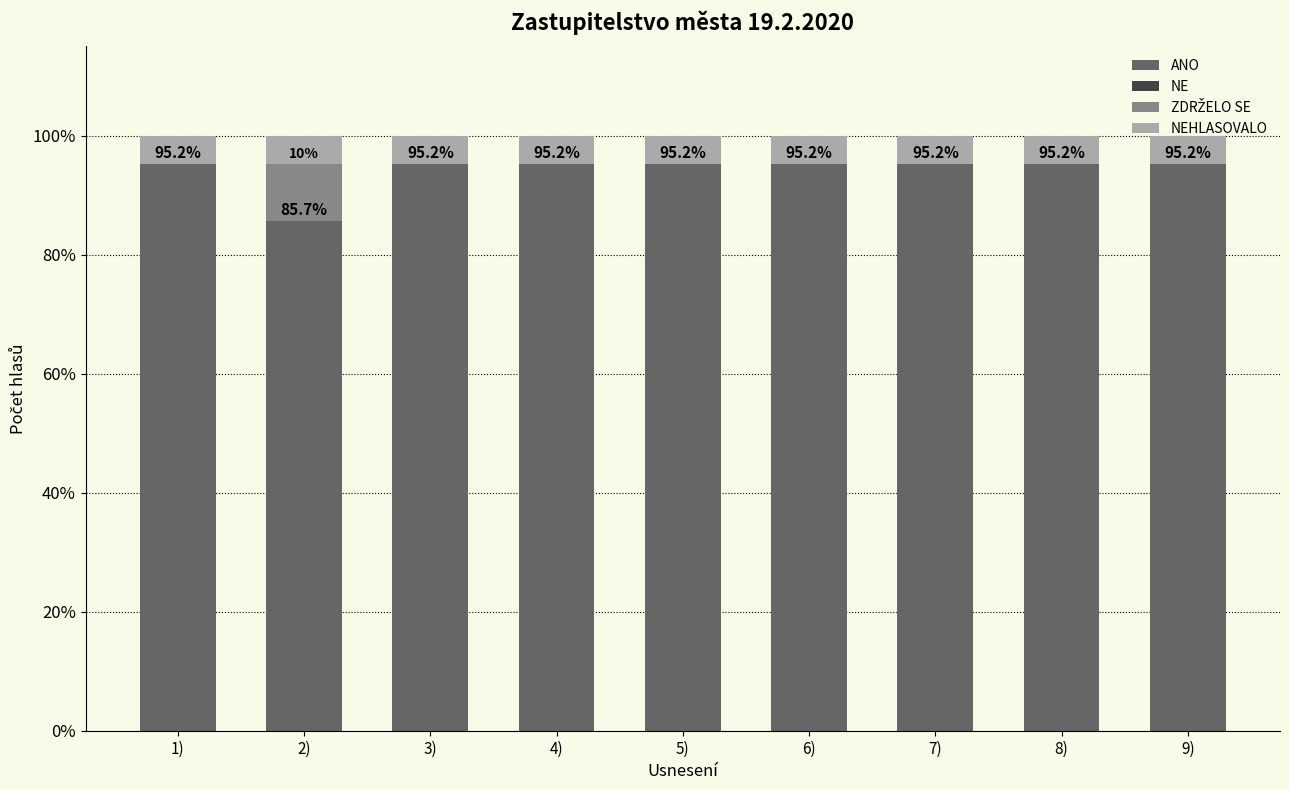

What is the maximum value for ANO?

95.2